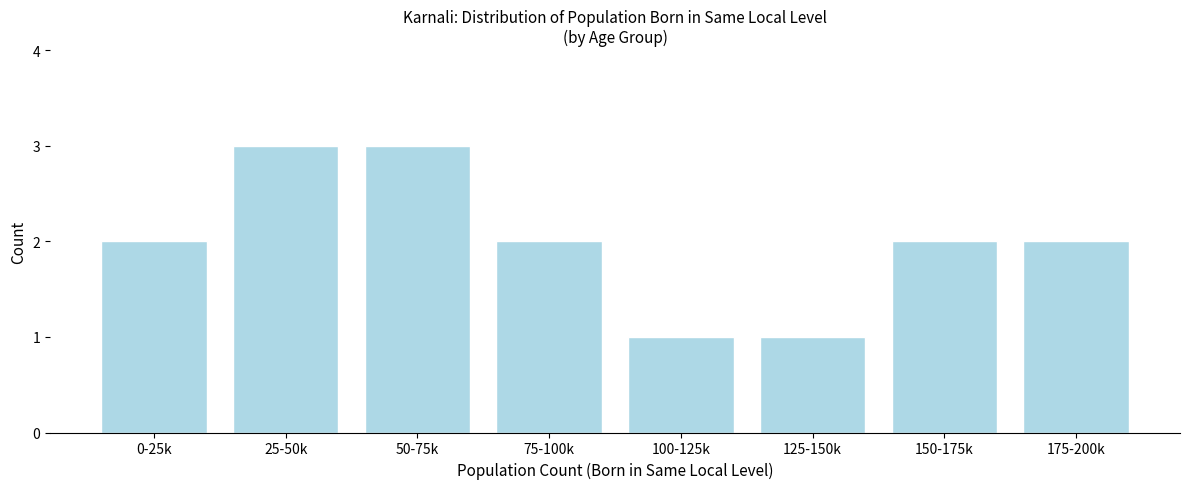

Reading left to right, what are all the values shown in this chart?

2	3	3	2	1	1	2	2